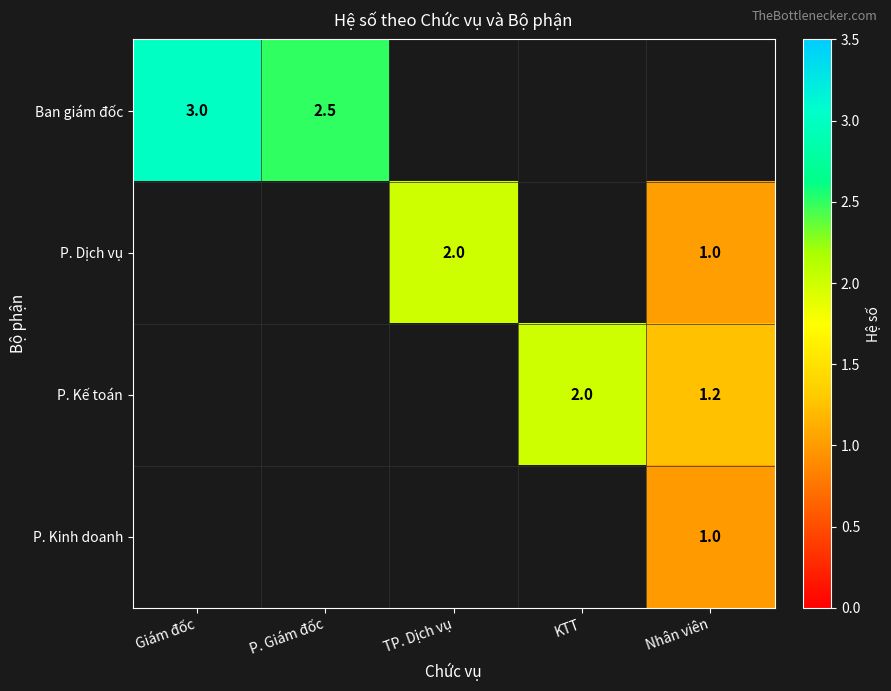

Is it true that P. Kế toán equals 1.0 at KTT?

False